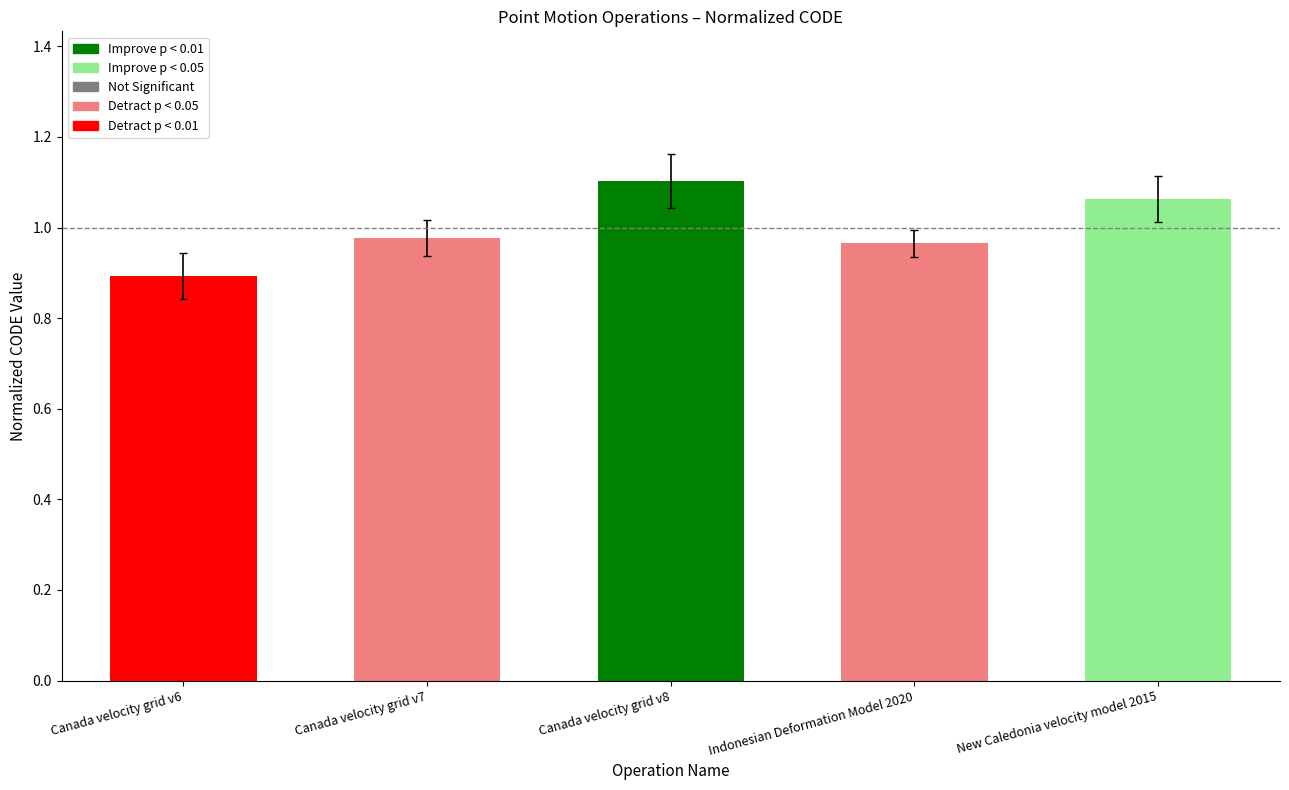

List the labels in order of value, smallest first.

Canada velocity grid v6, Indonesian Deformation Model 2020, Canada velocity grid v7, New Caledonia velocity model 2015, Canada velocity grid v8